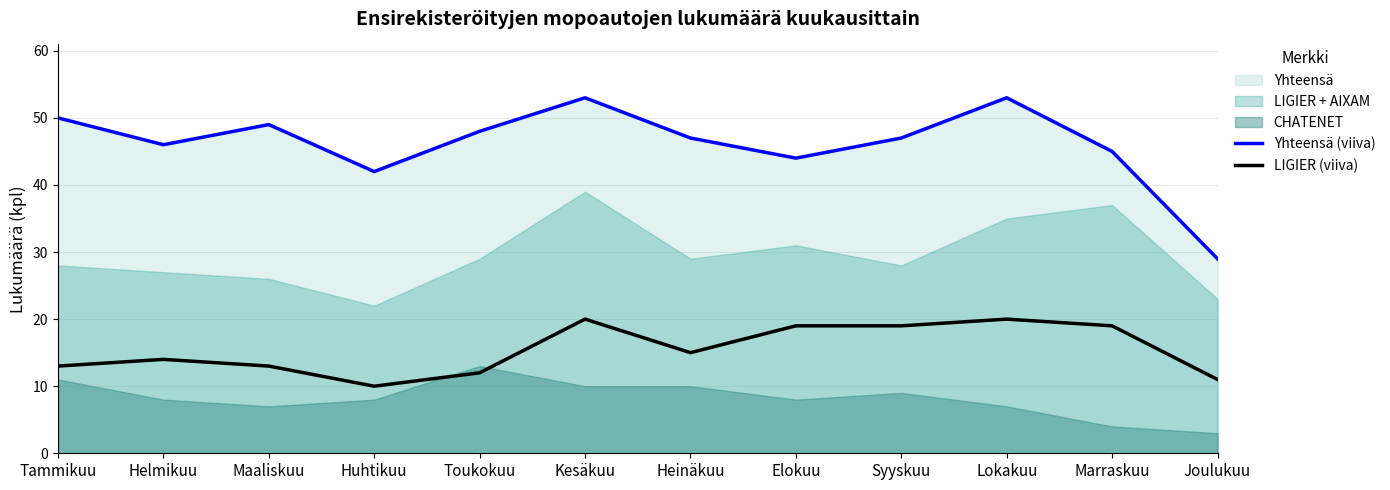

Between Syyskuu and Elokuu, which is larger?

Syyskuu